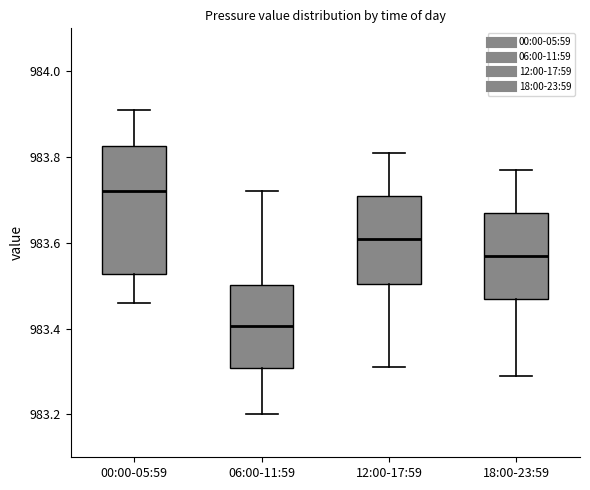

Which box has the highest median line?

00:00-05:59